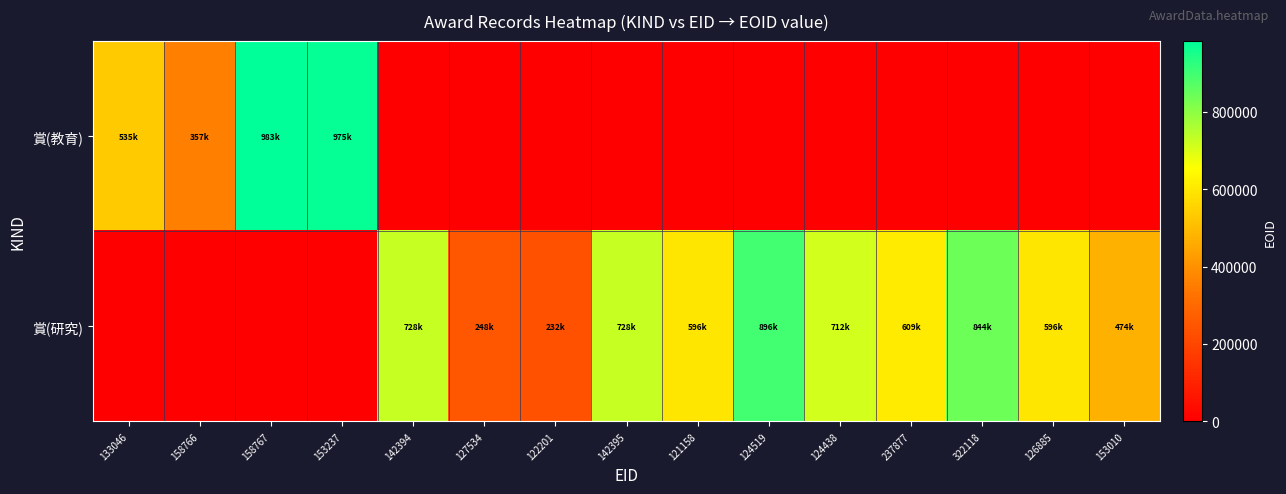

Rank the series by their average value, from highest to lowest.

賞(研究), 賞(教育)